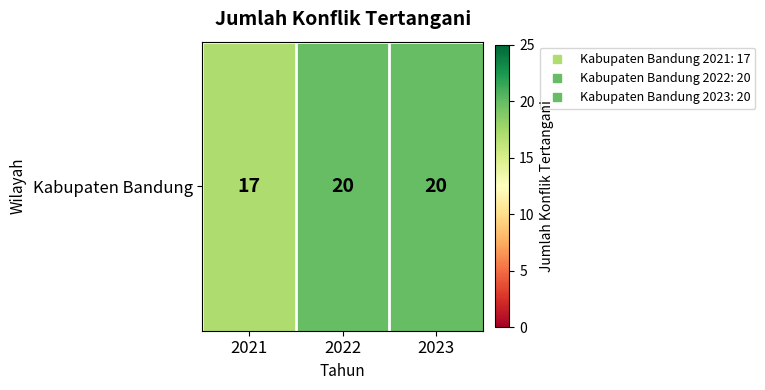

What is the difference between the maximum and minimum values?

3